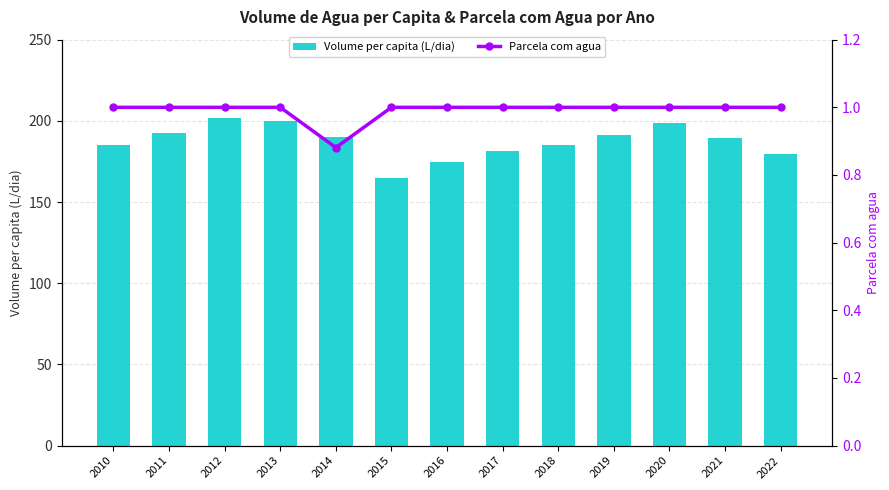

Does the chart contain stacked bars?

No